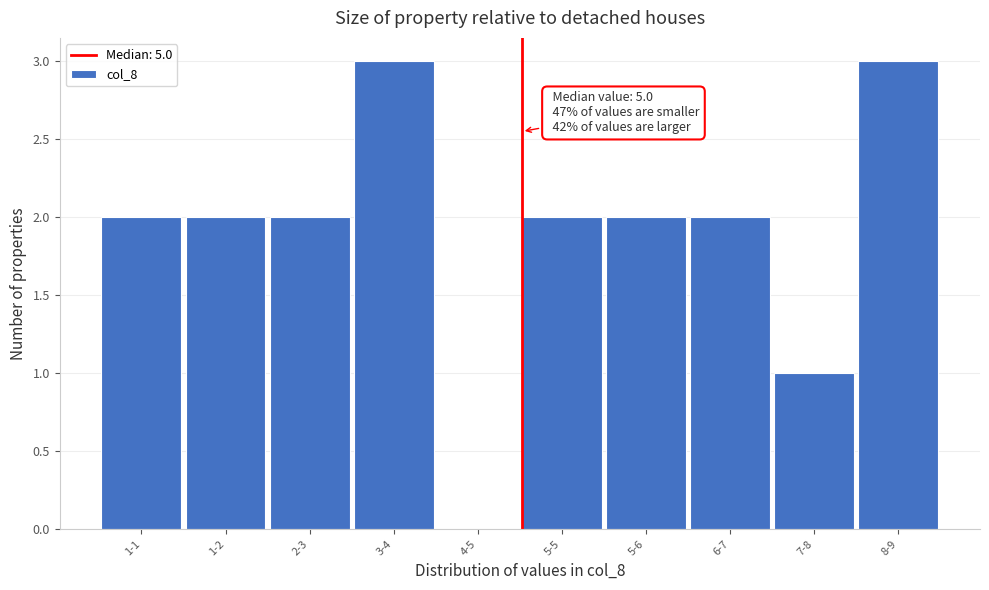

Reading left to right, transcribe all the data shown in this chart.

1-1=2	1-2=2	2-3=2	3-4=3	4-5=0	5-5=2	5-6=2	6-7=2	7-8=1	8-9=3